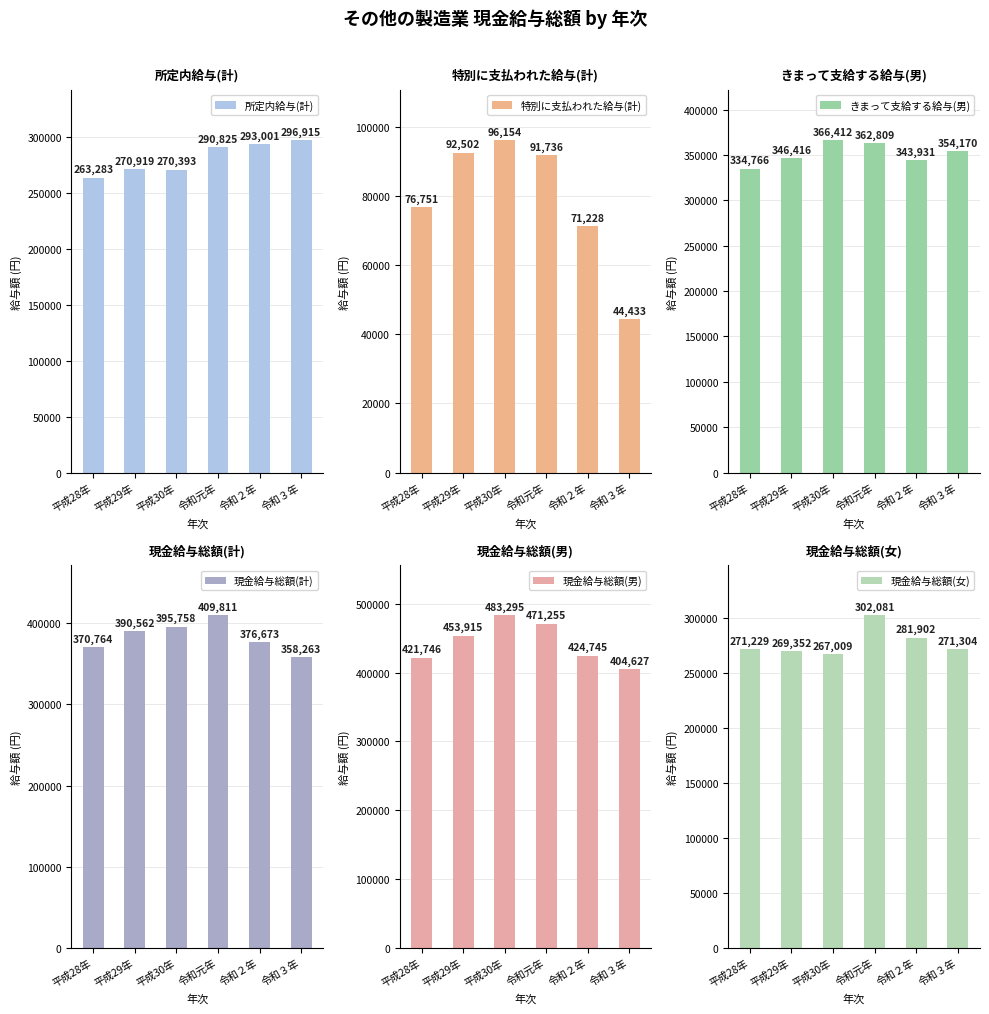

Where is きまって支給する給与(男) nearest to the value 350589?

令和３年